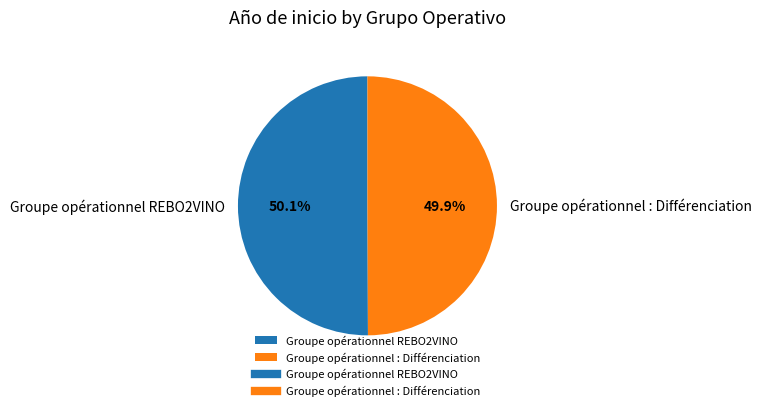

Combined, what portion of the pie is Groupe opérationnel REBO2VINO and Groupe opérationnel : Différenciation?

100.0%